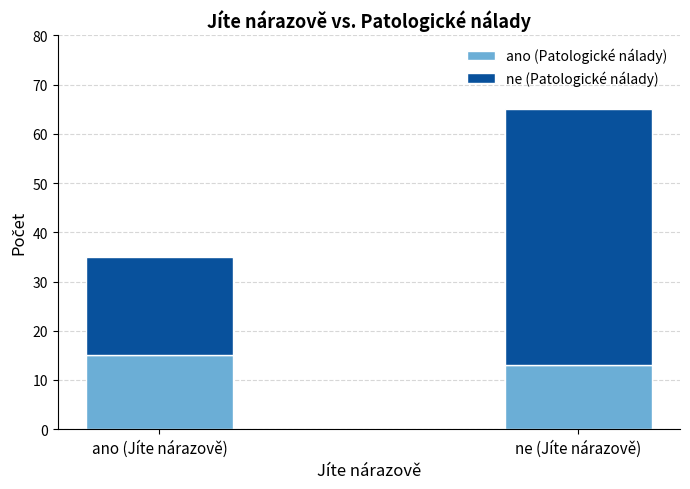

What is the sum of the ano (Patologické nálady) values at ne (Jíte nárazově) and ano (Jíte nárazově)?

28